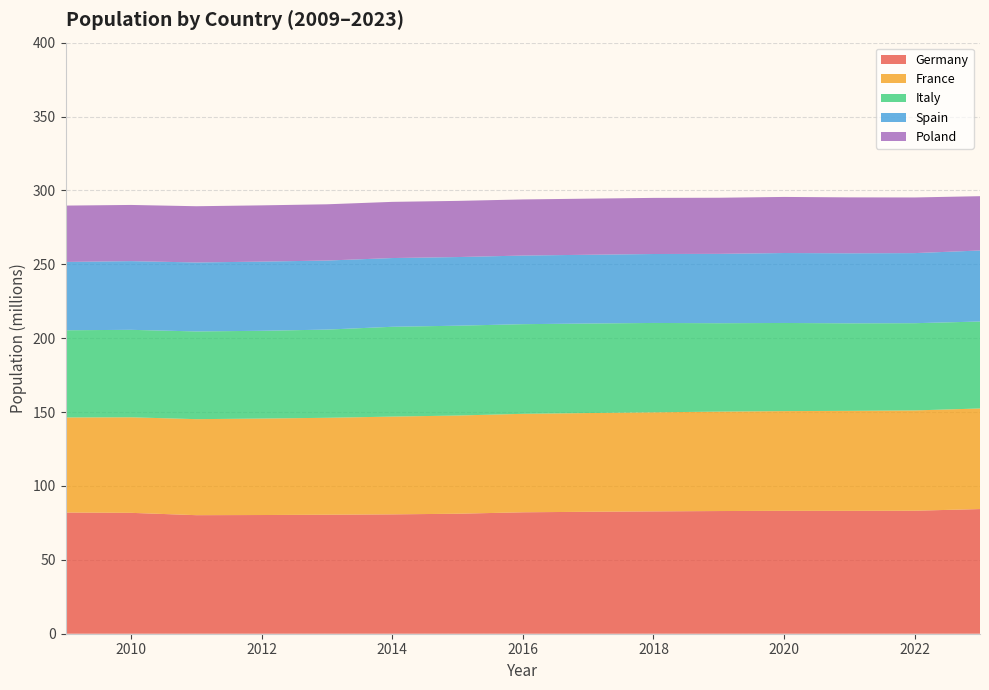

Reading left to right, what are all the values shown in this chart?

Germany: 82002356	81802257	80222065	80327900	80523746	80767463	81197537	82175684	82521653	82792351	83019213	83166711	83155031	83237124	84358845
France: 64350226	64658856	64978721	65276983	65600350	66165980	66458153	66638391	66809816	67026224	67290471	67485531	67656682	67871925	68070697
Italy: 59000586	59190143	59364690	59394207	59685227	60782668	60795612	60665551	60589445	60483973	59816673	59641488	59236213	59030133	58850717
Spain: 46239273	46486619	46667174	46818219	46727890	46512199	46449565	46440099	46528024	46658447	46937060	47332614	47398695	47432893	48059777
Poland: 38135876	38022869	38062718	38063792	38062535	38017856	38005614	37967209	37972964	37976687	37972812	37958138	37840001	37654247	36753736